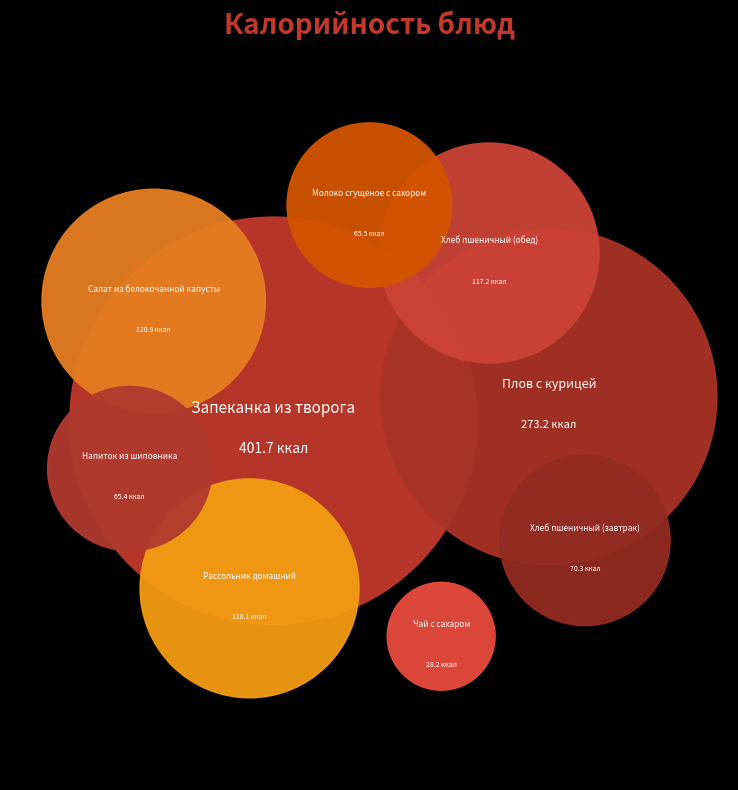

Is there a majority slice in this chart?

No